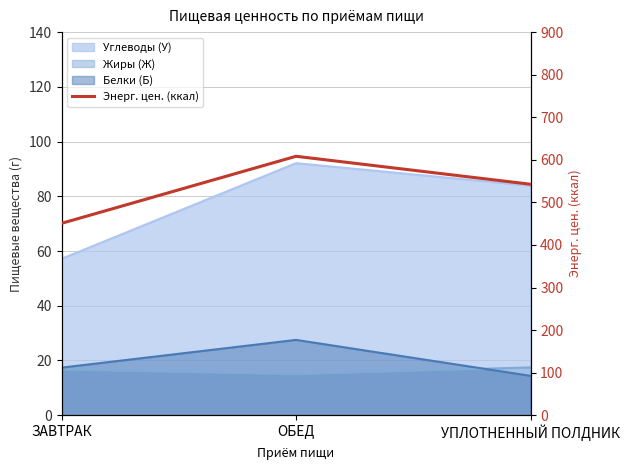

True or false: the data shows 450.8 at ЗАВТРАК.

True